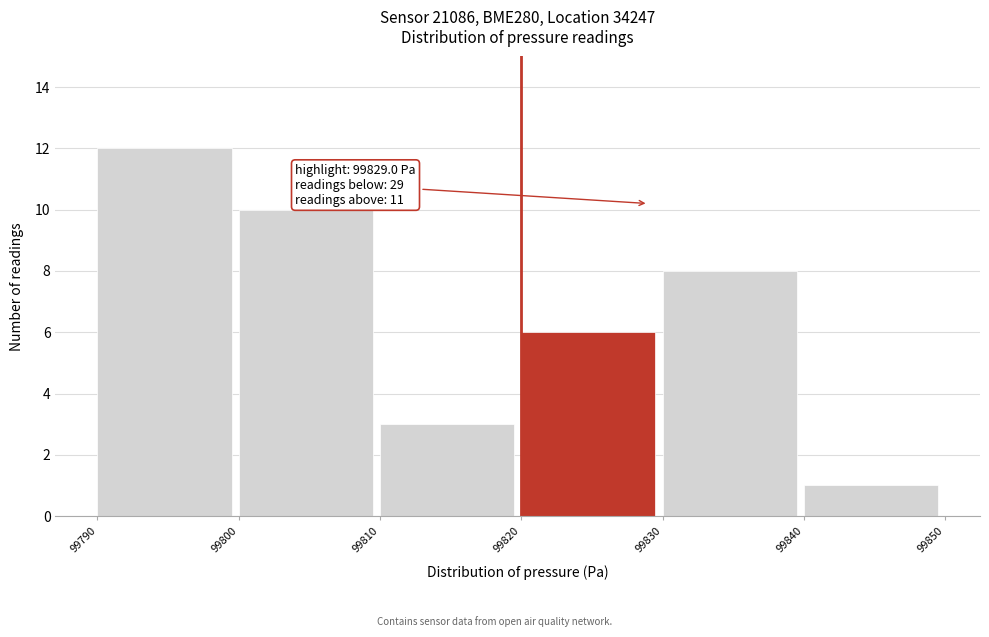

Over which range of the x-axis is the bar tallest?

99790 to 99800